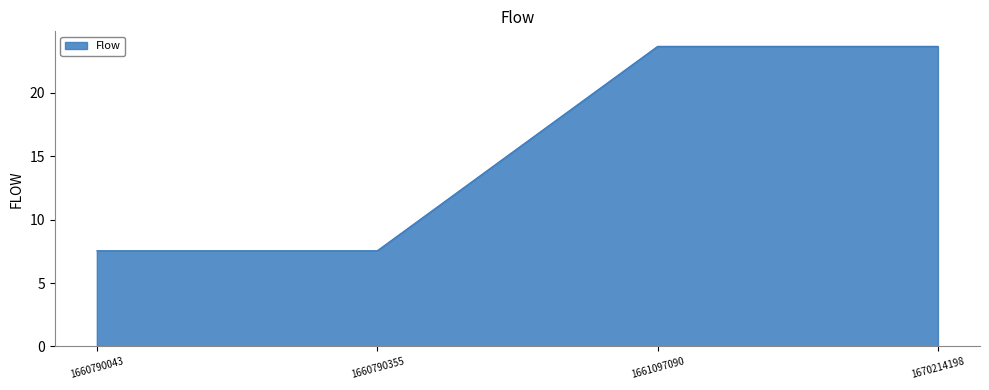

What is the minimum value shown in the chart?

7.5